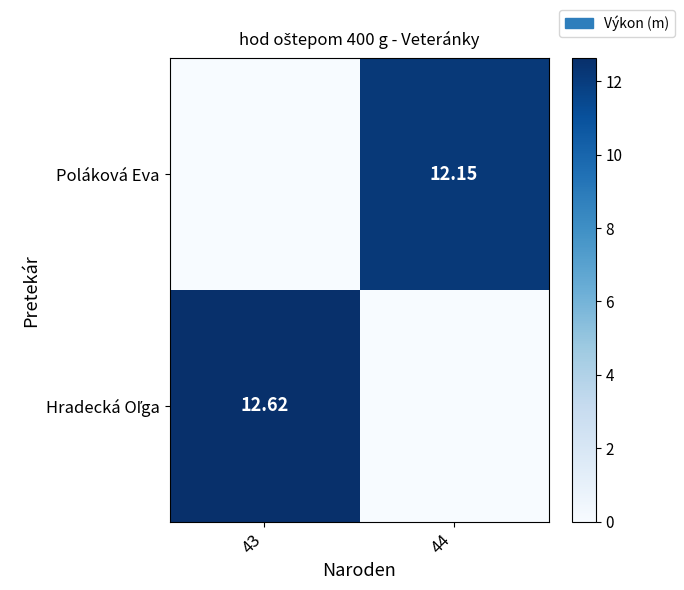

What is the sum of the Hradecká Oľga values at 43 and 44?

12.6